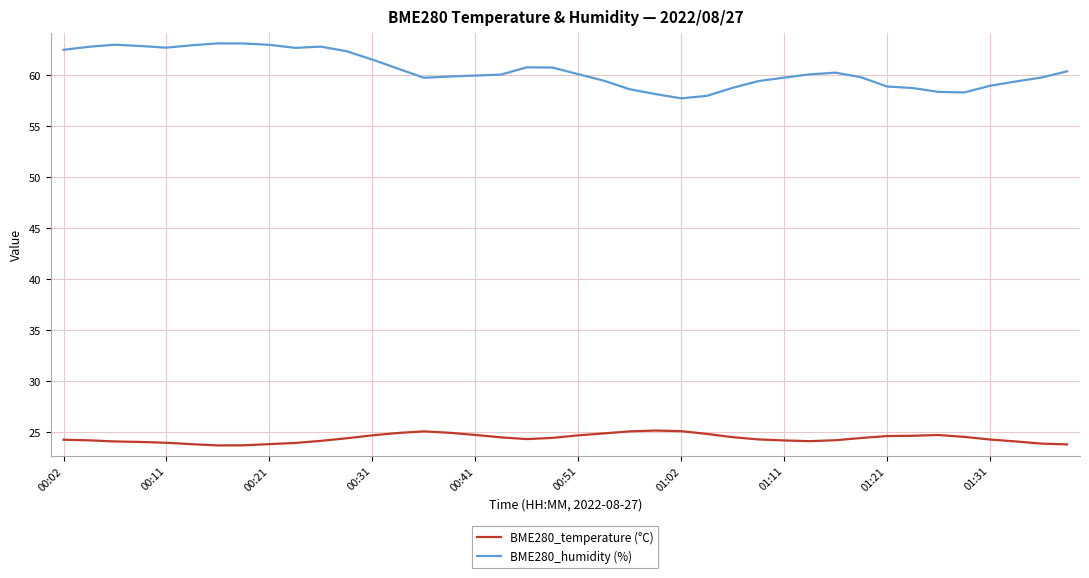

Rank the series by their maximum value, from lowest to highest.

BME280_temperature (°C), BME280_humidity (%)